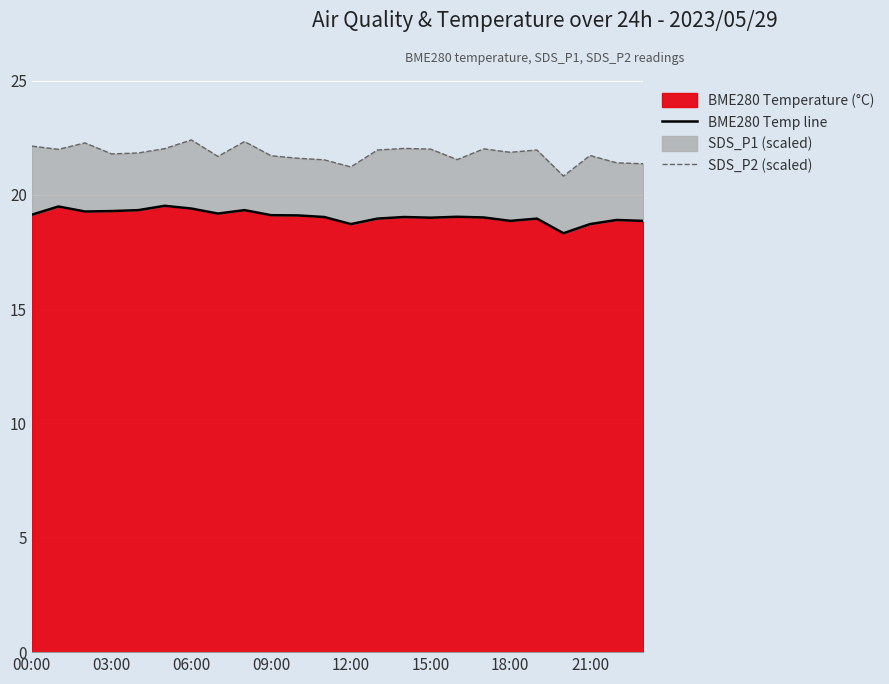

What is the label of the 8th point from the right?

16